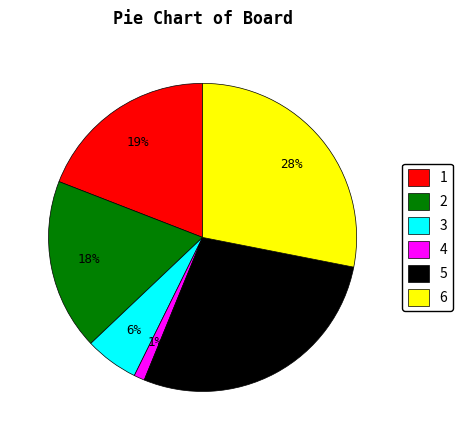

Is there any slice that represents more than half of the pie?

No